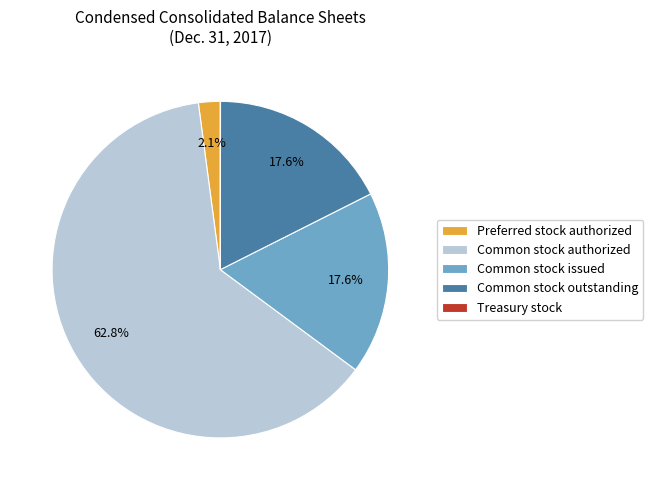

True or false: Common stock issued accounts for 9% of the total.

False